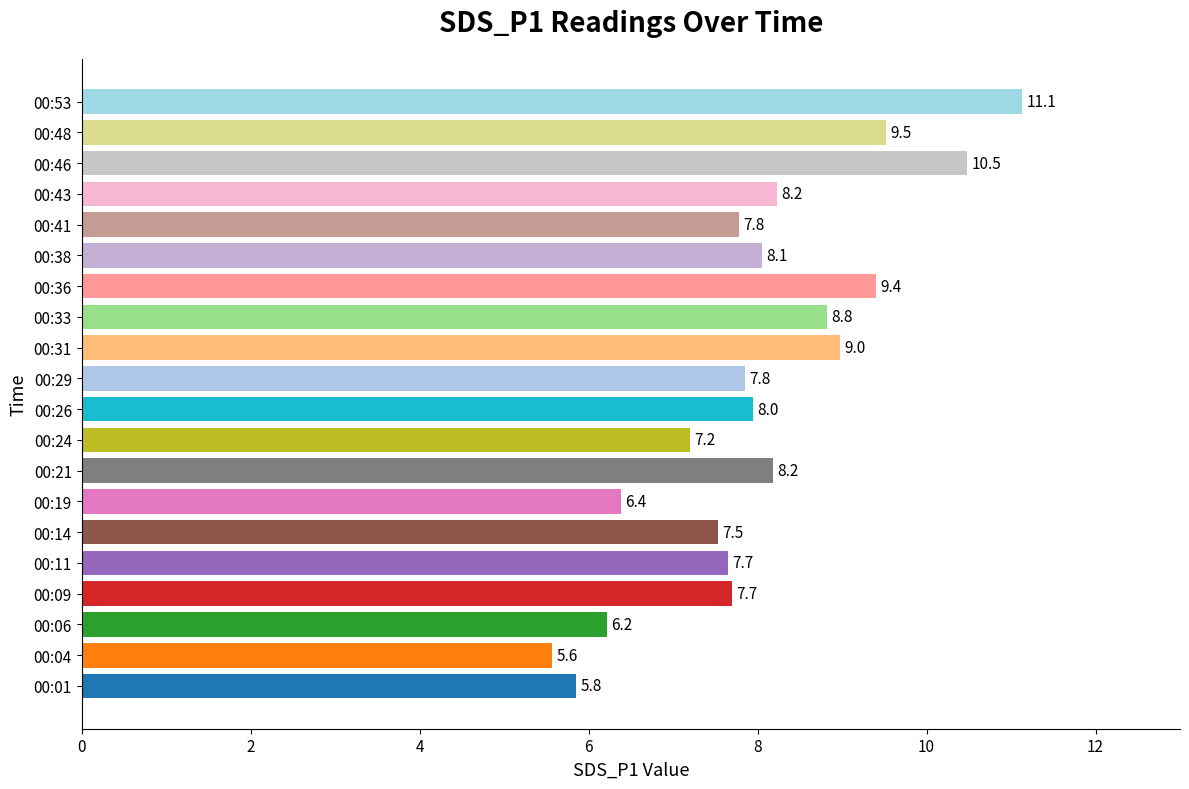

True or false: the data shows 8.2 at 00:43.

True